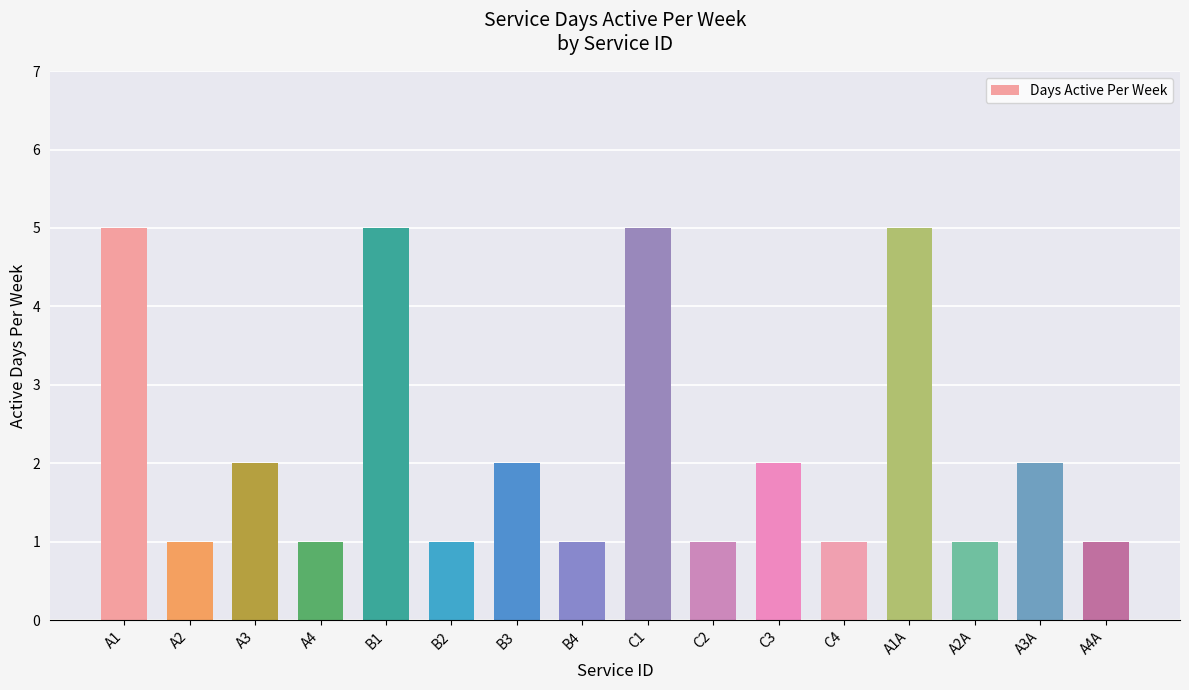

What is the maximum value shown in the chart?

5